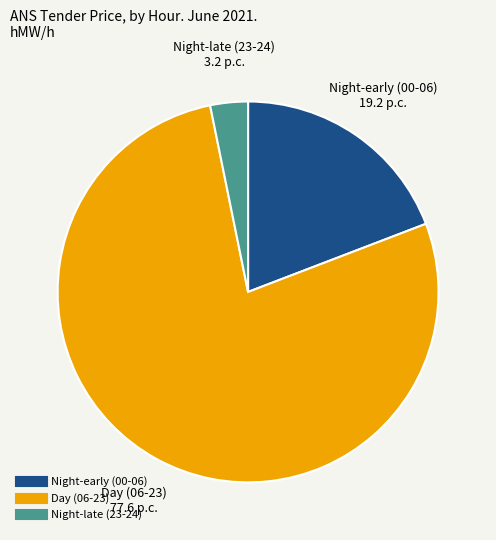

Is there a majority slice in this chart?

Yes